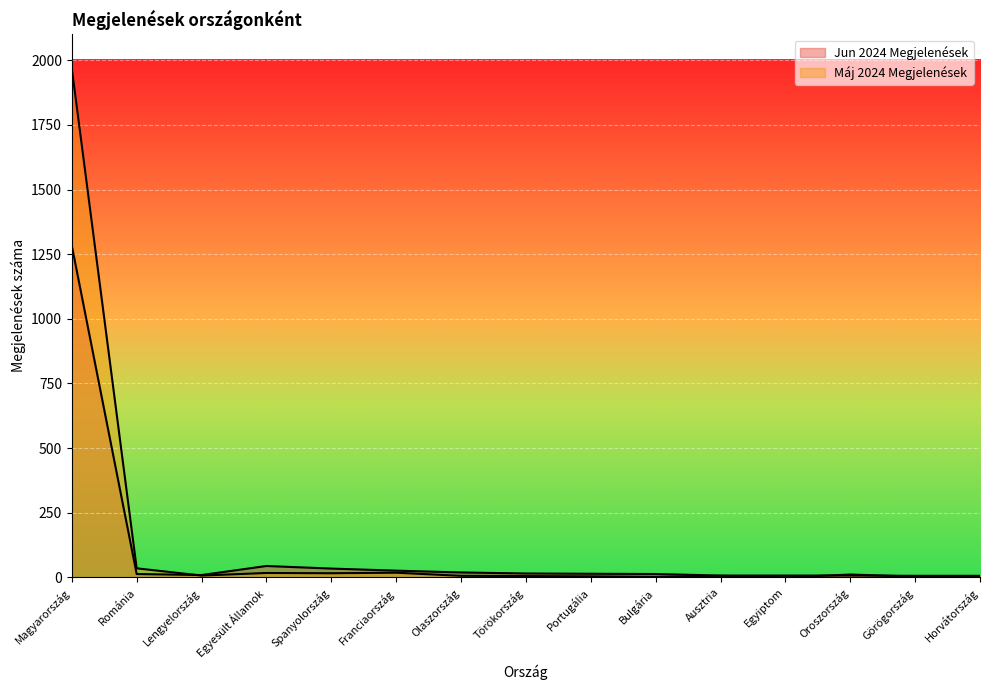

True or false: Máj 2024 Megjelenések has more than 1 points higher than both neighbors.

True